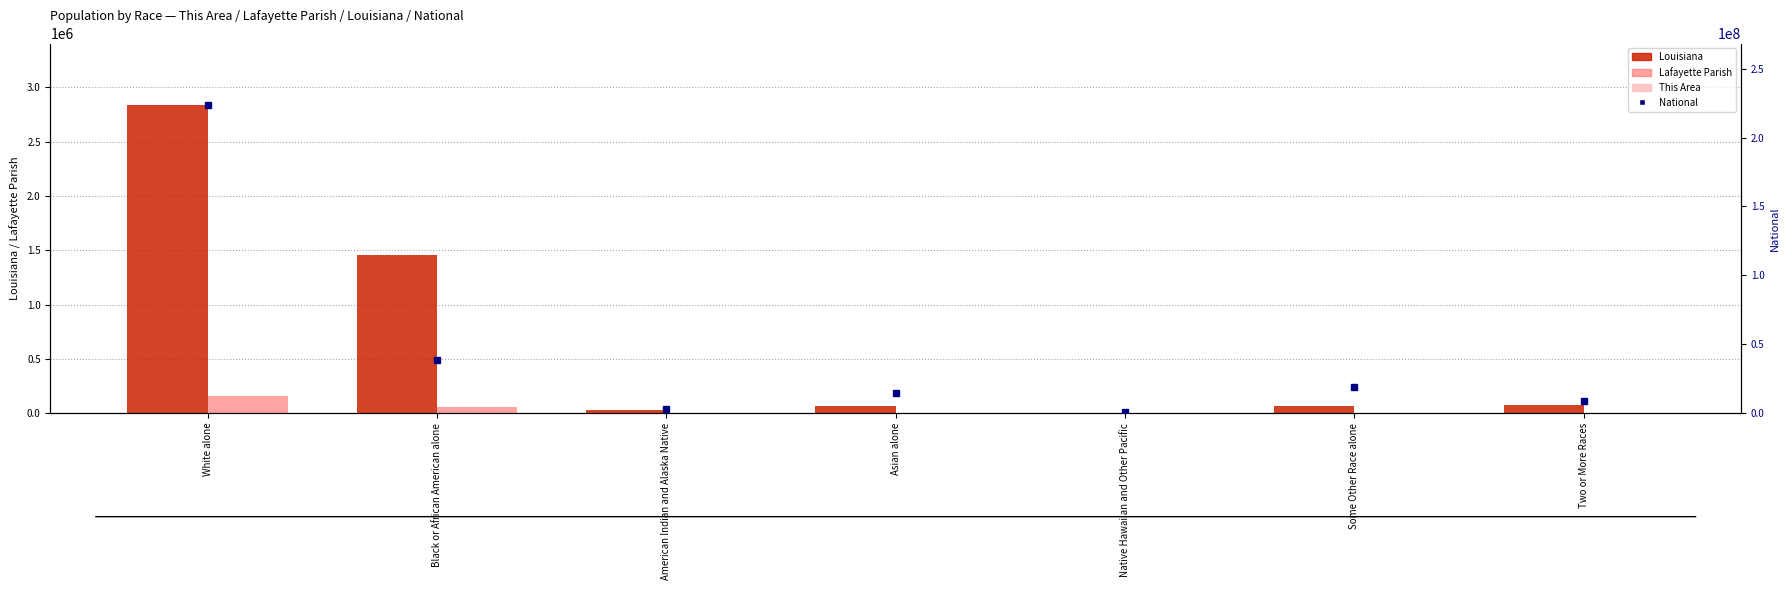

What is the label of the 6th bar from the right?

Black or African American alone